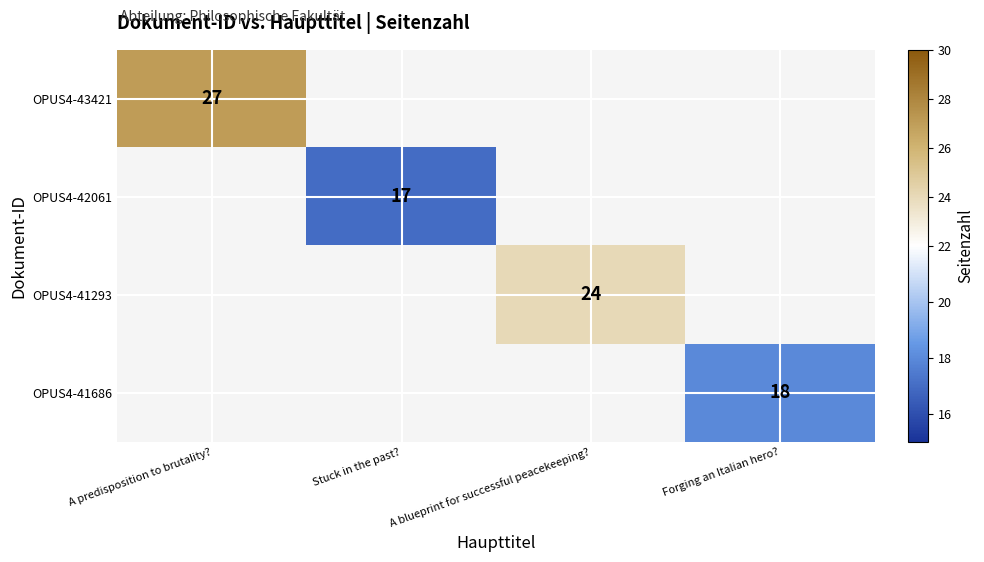

True or false: OPUS4-41686 has a value of 18 at Forging an Italian hero?.

True